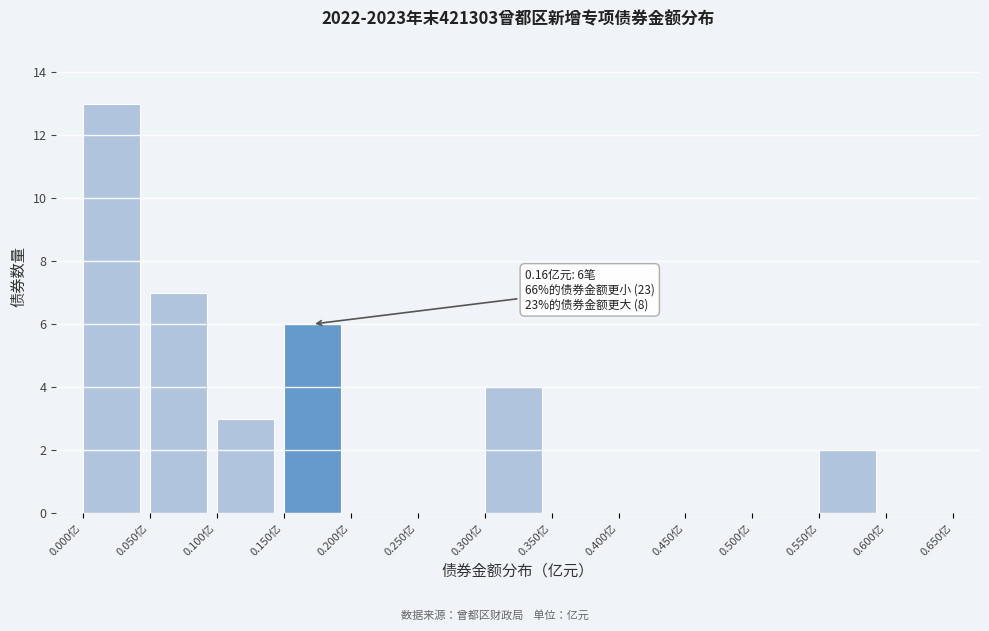

Which range on the x-axis has the tallest bar?

0.00 to 0.05